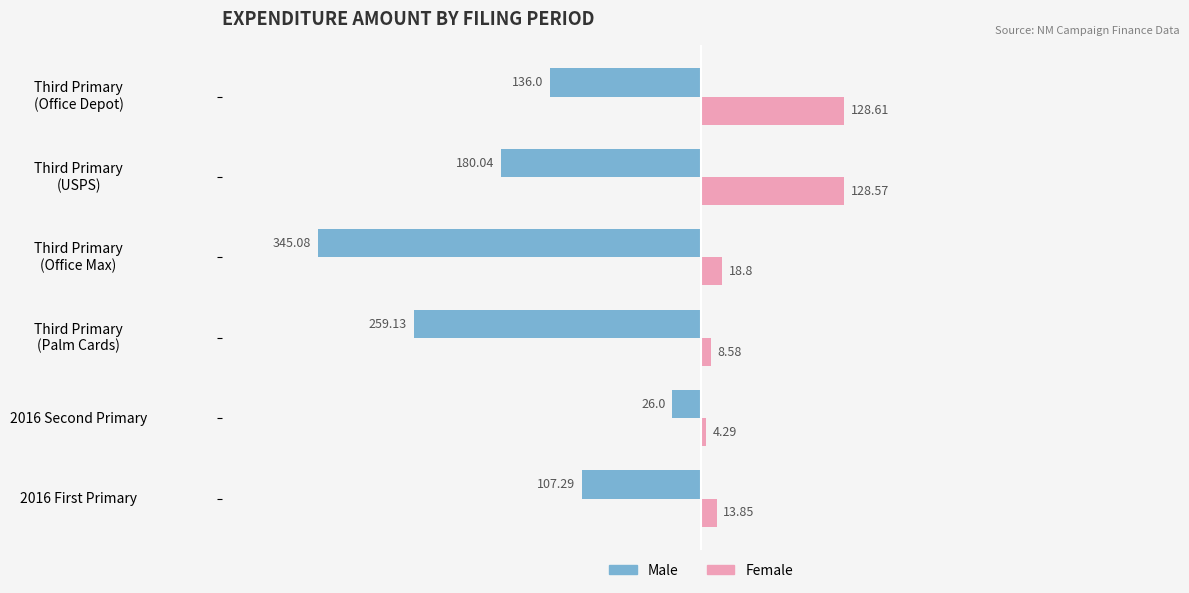

What are all the series names shown in the legend?

Male, Female